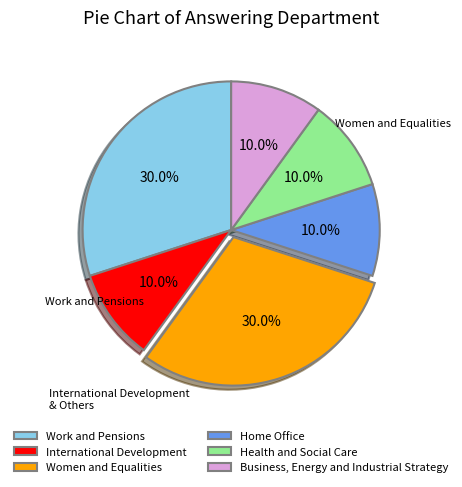

What is the ratio of the value at Women and Equalities to the value at Work and Pensions?

1.0